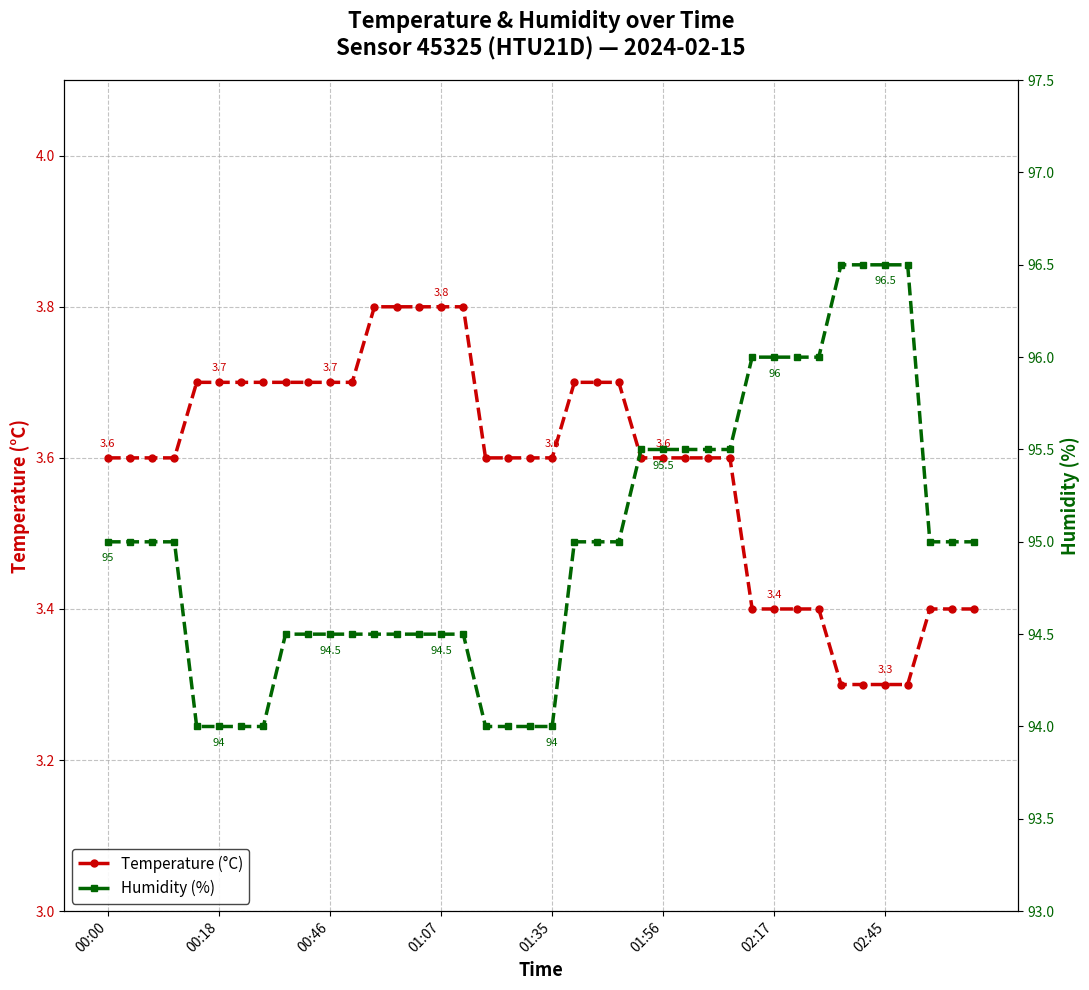

Which has a higher value, 30 or 14?

14